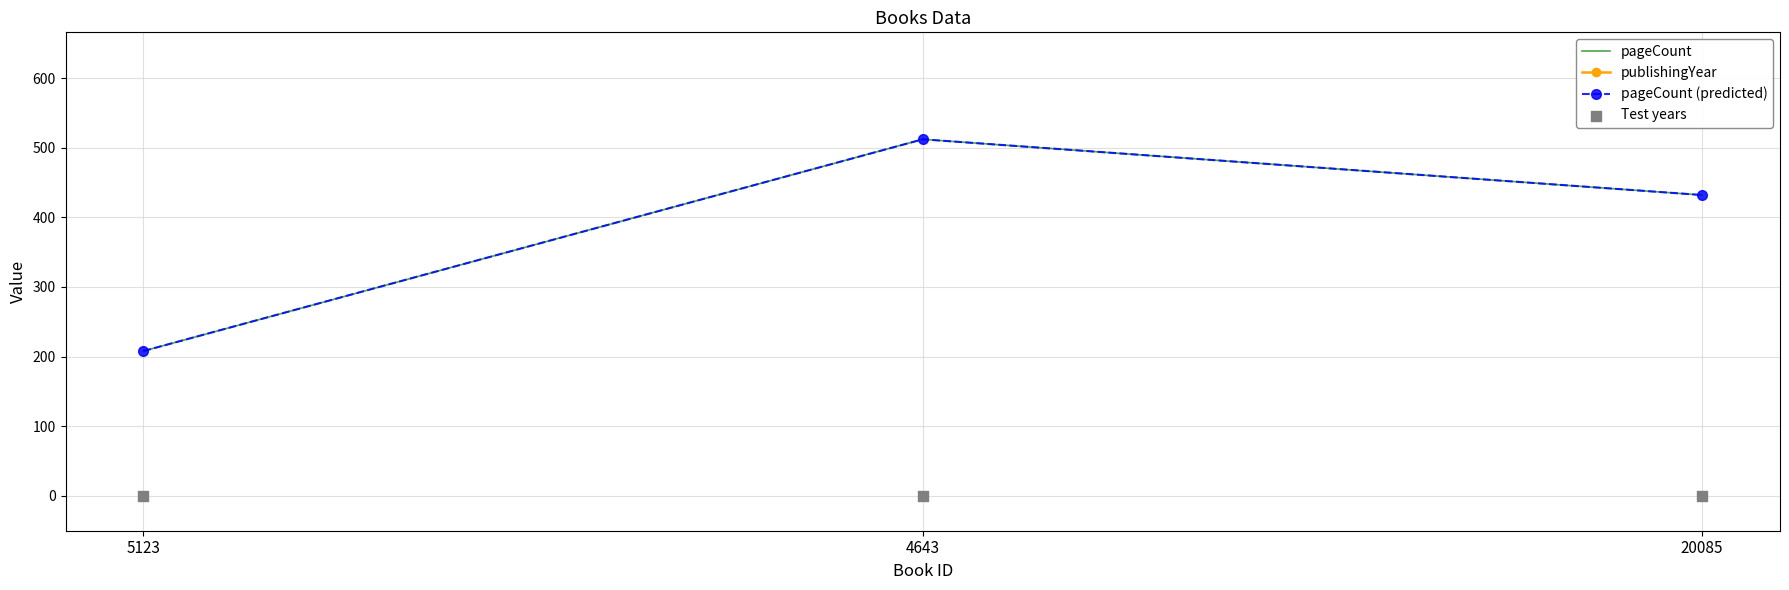

Is the value of publishingYear at 4643 greater than the value of pageCount (predicted) at 5123?

Yes